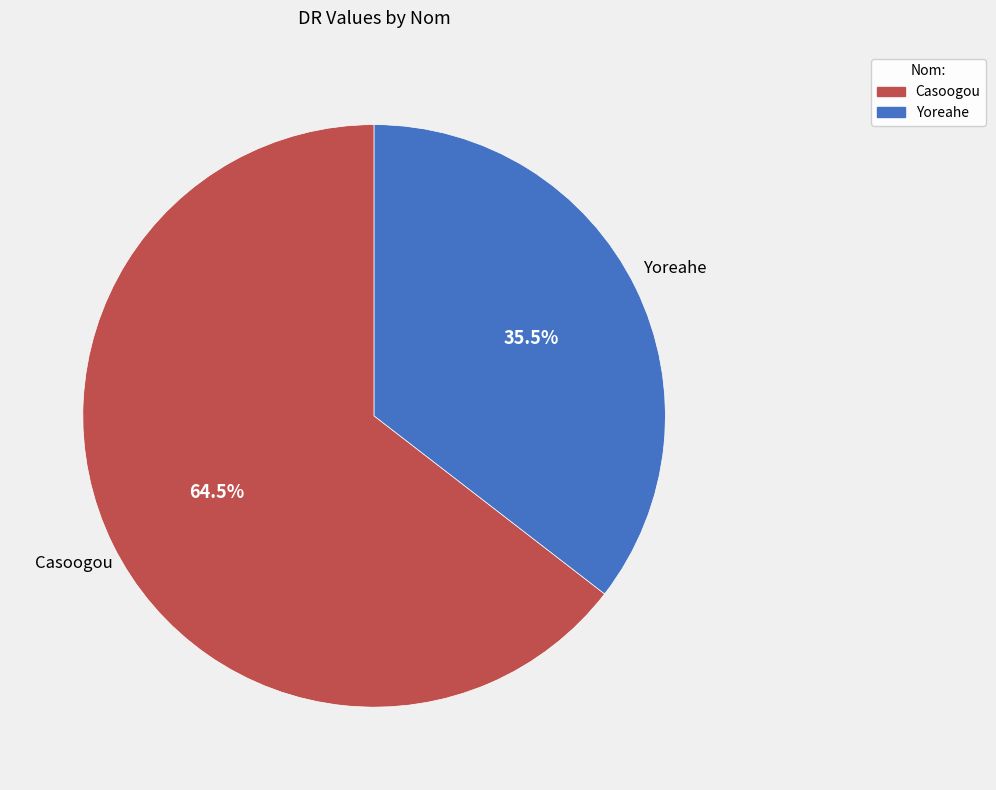

To the nearest percent, what is the average slice percentage?

50%